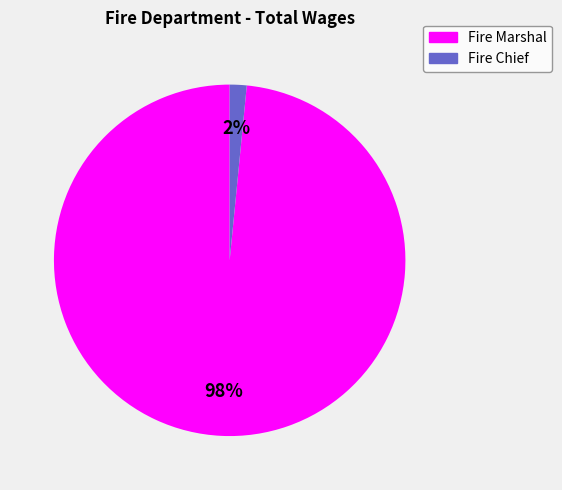

How many segments does this pie chart have?

2